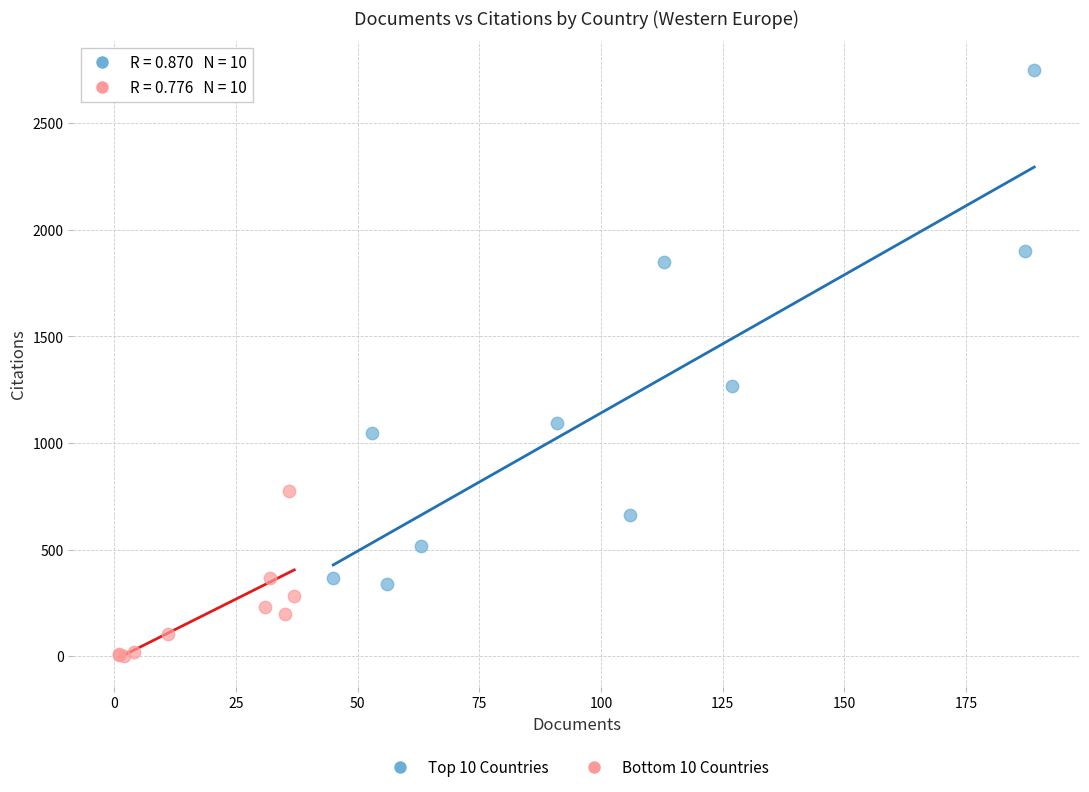

Which series reaches the minimum Y coordinate?

Bottom 10 Countries